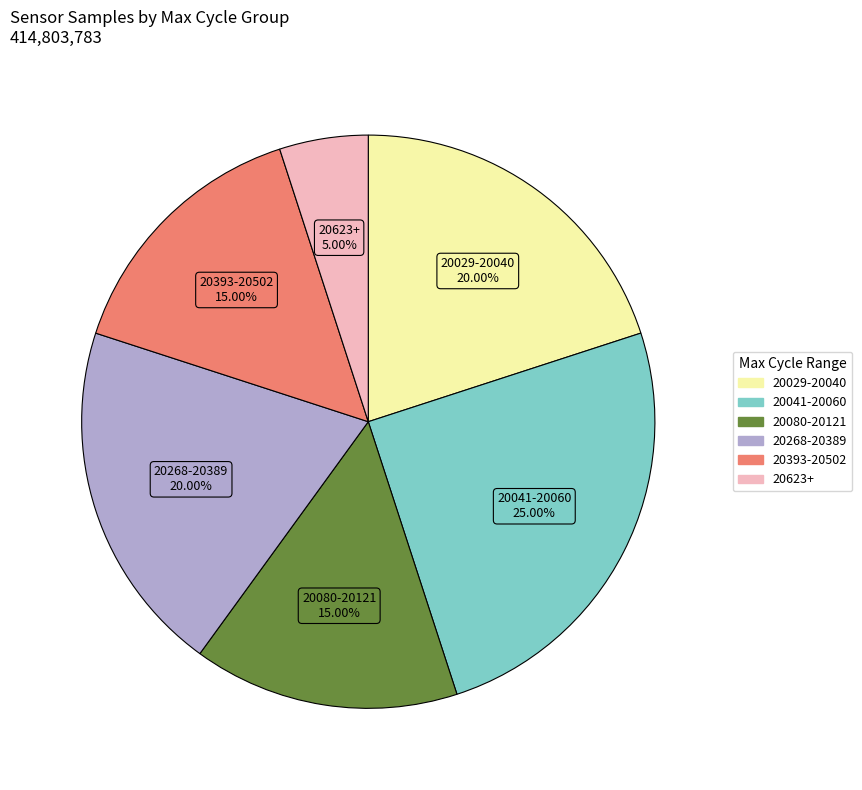

Is there a majority slice in this chart?

No